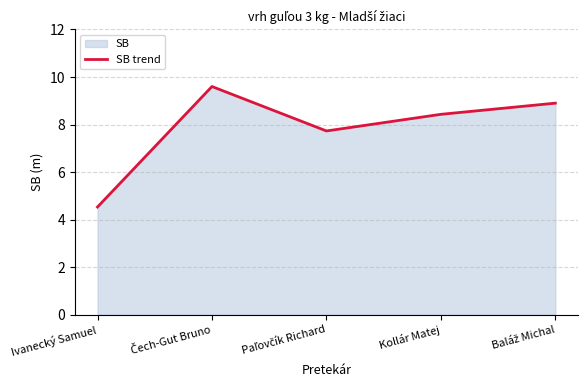

What is the label of the 3rd point from the left?

Paľovčík Richard